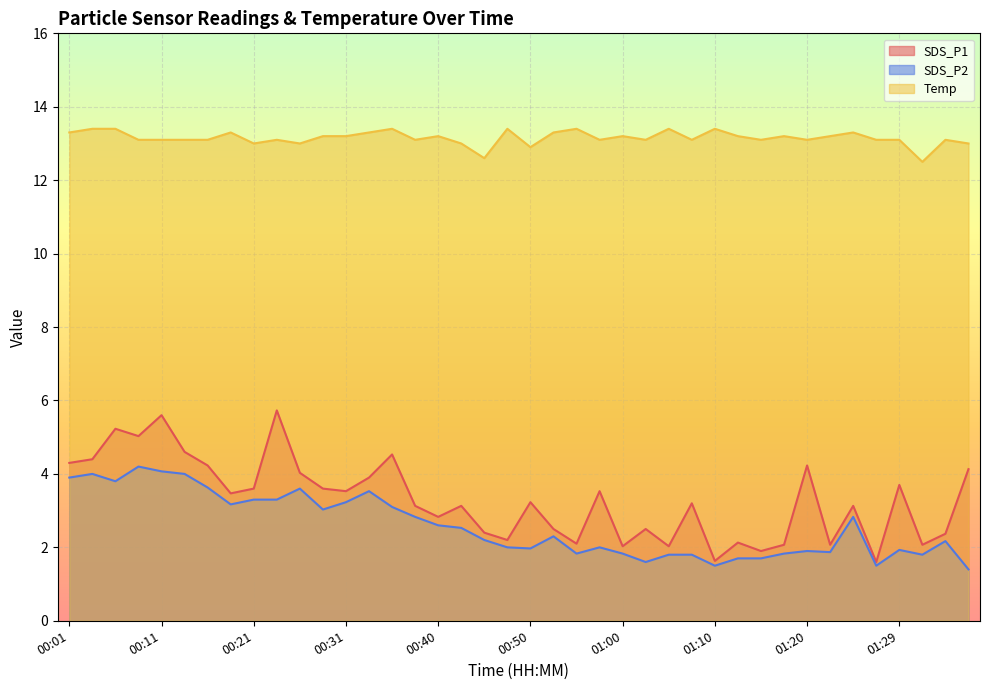

Reading left to right, extract all data points from this chart.

SDS_P1: 00:01=4.3	00:04=4.4	00:06=5.2	00:09=5.0	00:11=5.6	00:14=4.6	00:16=4.2	00:18=3.5	00:21=3.6	00:23=5.7	00:26=4.0	00:28=3.6	00:31=3.5	00:33=3.9	00:36=4.5	00:38=3.1	00:40=2.8	00:43=3.1	00:45=2.4	00:48=2.2	00:50=3.2	00:53=2.5	00:55=2.1	00:57=3.5	01:00=2.0	01:02=2.5	01:05=2.0	01:07=3.2	01:10=1.6	01:12=2.1	01:15=1.9	01:17=2.1	01:20=4.2	01:22=2.1	01:24=3.1	01:27=1.6	01:29=3.7	01:32=2.1	01:34=2.4	01:37=4.1
SDS_P2: 00:01=3.9	00:04=4.0	00:06=3.8	00:09=4.2	00:11=4.1	00:14=4.0	00:16=3.6	00:18=3.2	00:21=3.3	00:23=3.3	00:26=3.6	00:28=3.0	00:31=3.2	00:33=3.5	00:36=3.1	00:38=2.8	00:40=2.6	00:43=2.5	00:45=2.2	00:48=2.0	00:50=2.0	00:53=2.3	00:55=1.8	00:57=2.0	01:00=1.8	01:02=1.6	01:05=1.8	01:07=1.8	01:10=1.5	01:12=1.7	01:15=1.7	01:17=1.8	01:20=1.9	01:22=1.9	01:24=2.8	01:27=1.5	01:29=1.9	01:32=1.8	01:34=2.2	01:37=1.4
Temp: 00:01=13.3	00:04=13.4	00:06=13.4	00:09=13.1	00:11=13.1	00:14=13.1	00:16=13.1	00:18=13.3	00:21=13.0	00:23=13.1	00:26=13.0	00:28=13.2	00:31=13.2	00:33=13.3	00:36=13.4	00:38=13.1	00:40=13.2	00:43=13.0	00:45=12.6	00:48=13.4	00:50=12.9	00:53=13.3	00:55=13.4	00:57=13.1	01:00=13.2	01:02=13.1	01:05=13.4	01:07=13.1	01:10=13.4	01:12=13.2	01:15=13.1	01:17=13.2	01:20=13.1	01:22=13.2	01:24=13.3	01:27=13.1	01:29=13.1	01:32=12.5	01:34=13.1	01:37=13.0